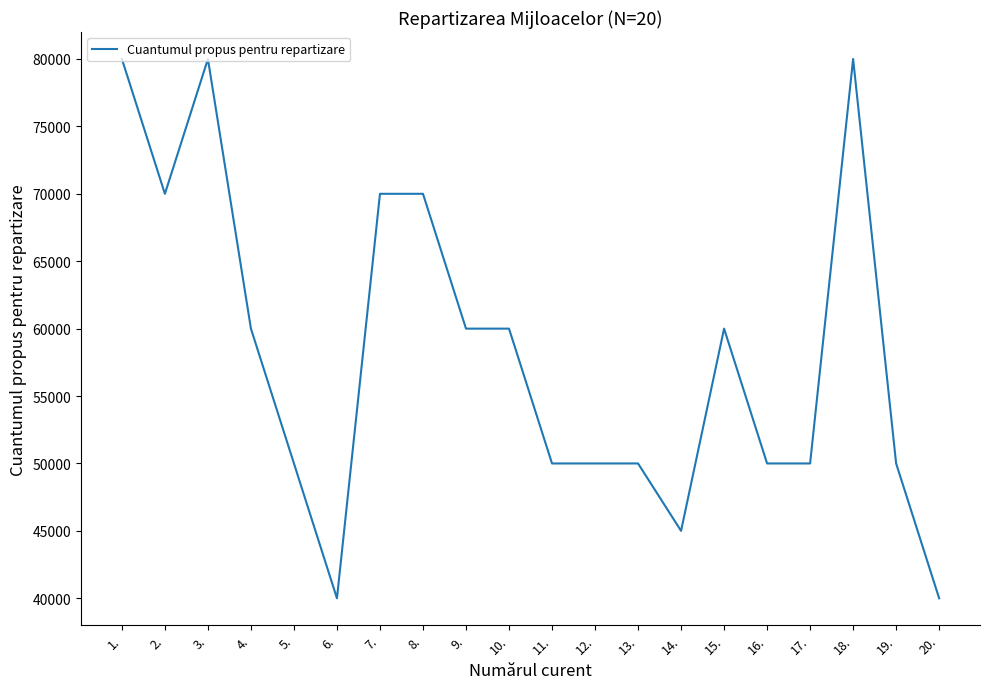

At which label does the data first exceed 60000?

1.